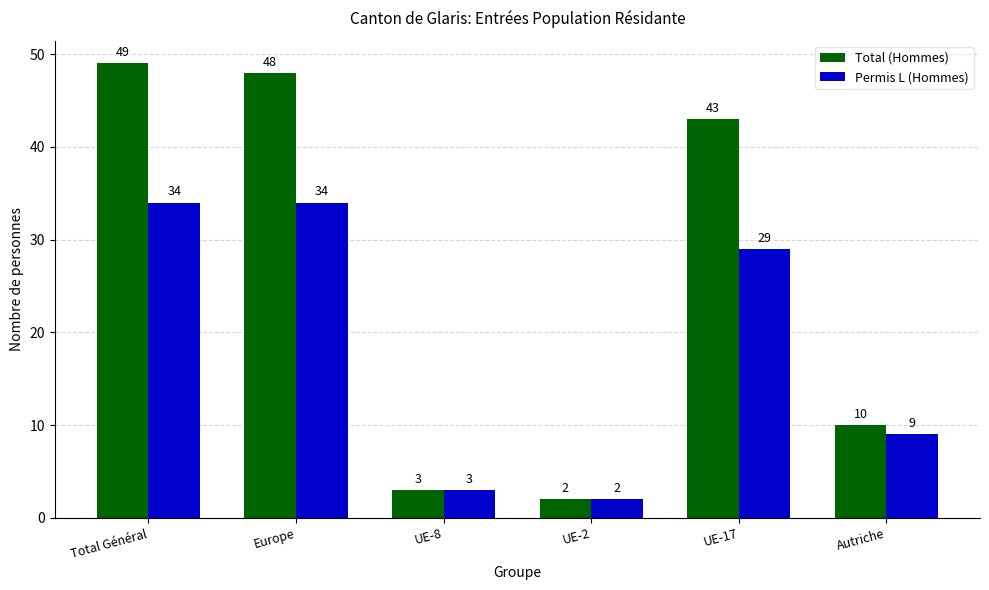

What is the difference between the maximum and minimum values in the Permis L (Hommes) series?

32